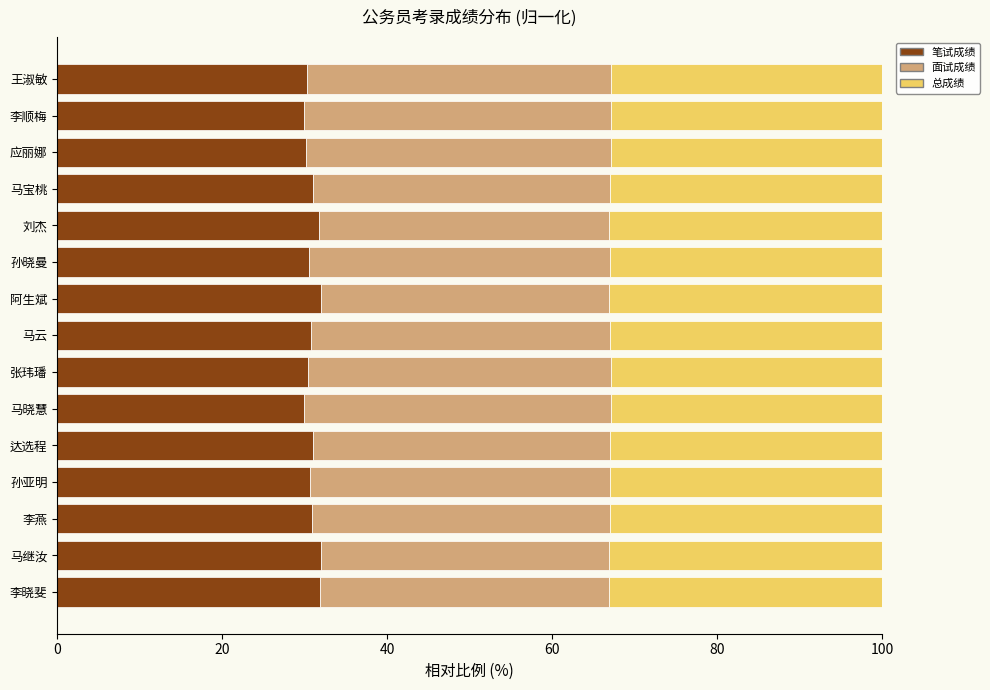

What is the average value of the 笔试成绩 series?

30.9